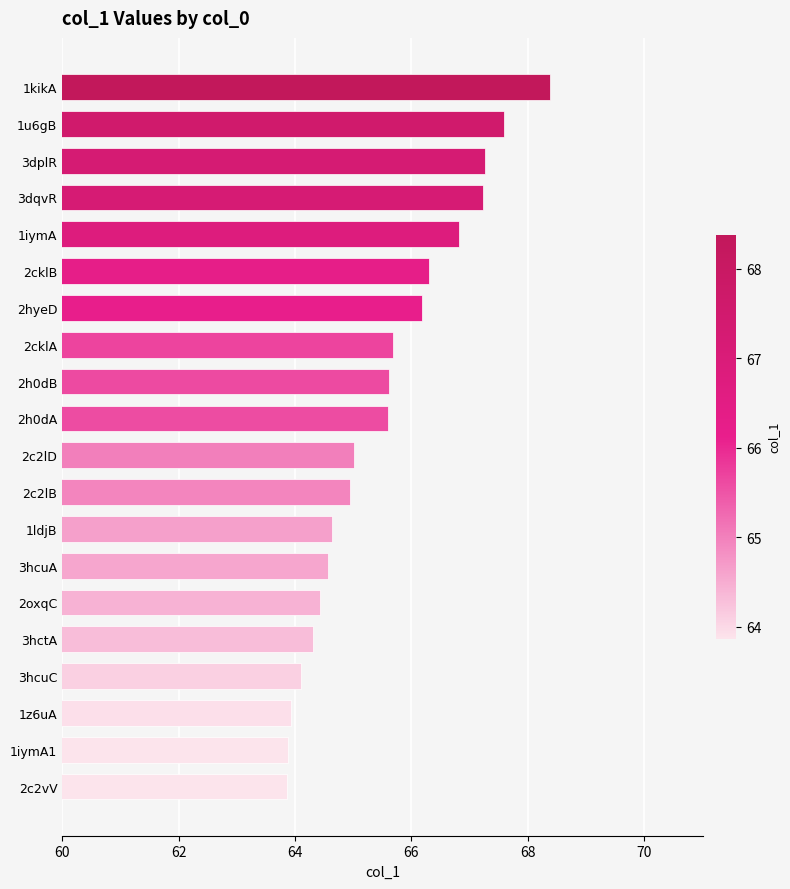

What is the label of the 2nd bar from the bottom?

1iymA1